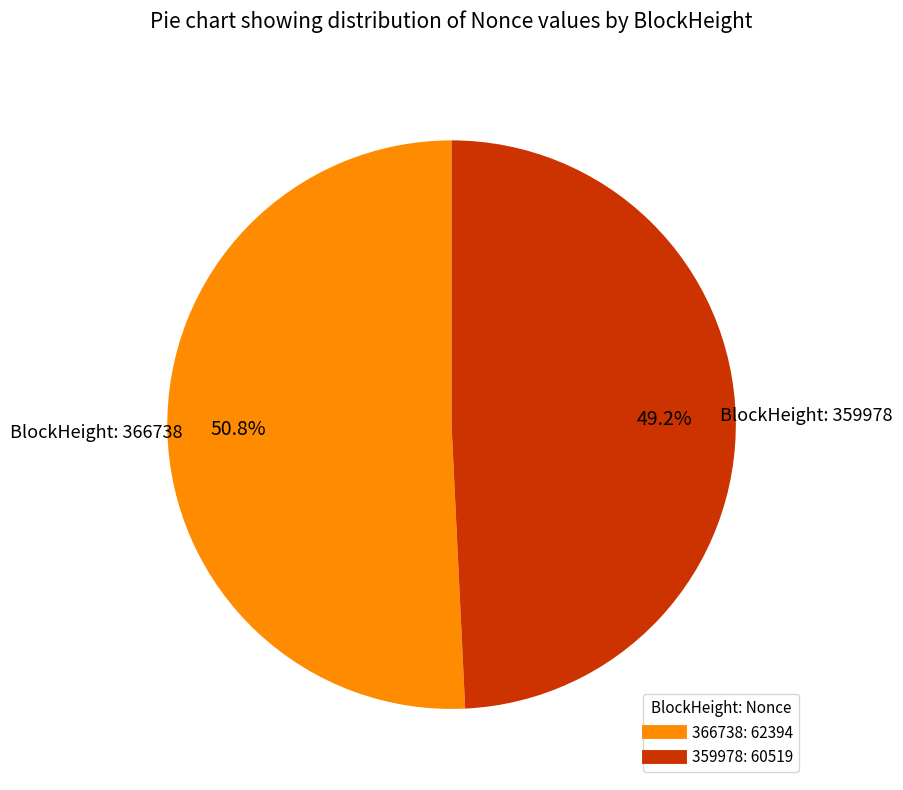

Is there a majority slice in this chart?

Yes